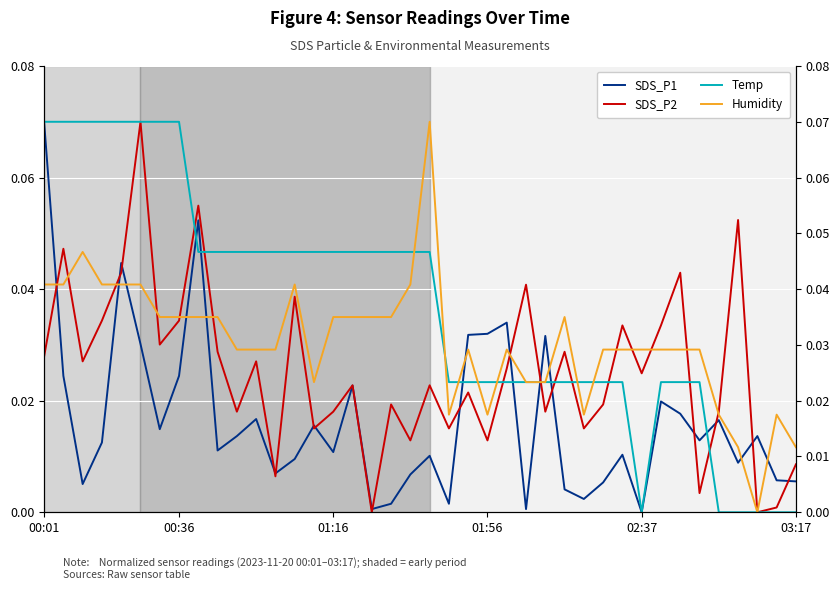

Between 8 and 17, which series saw the biggest shift?

SDS_P2